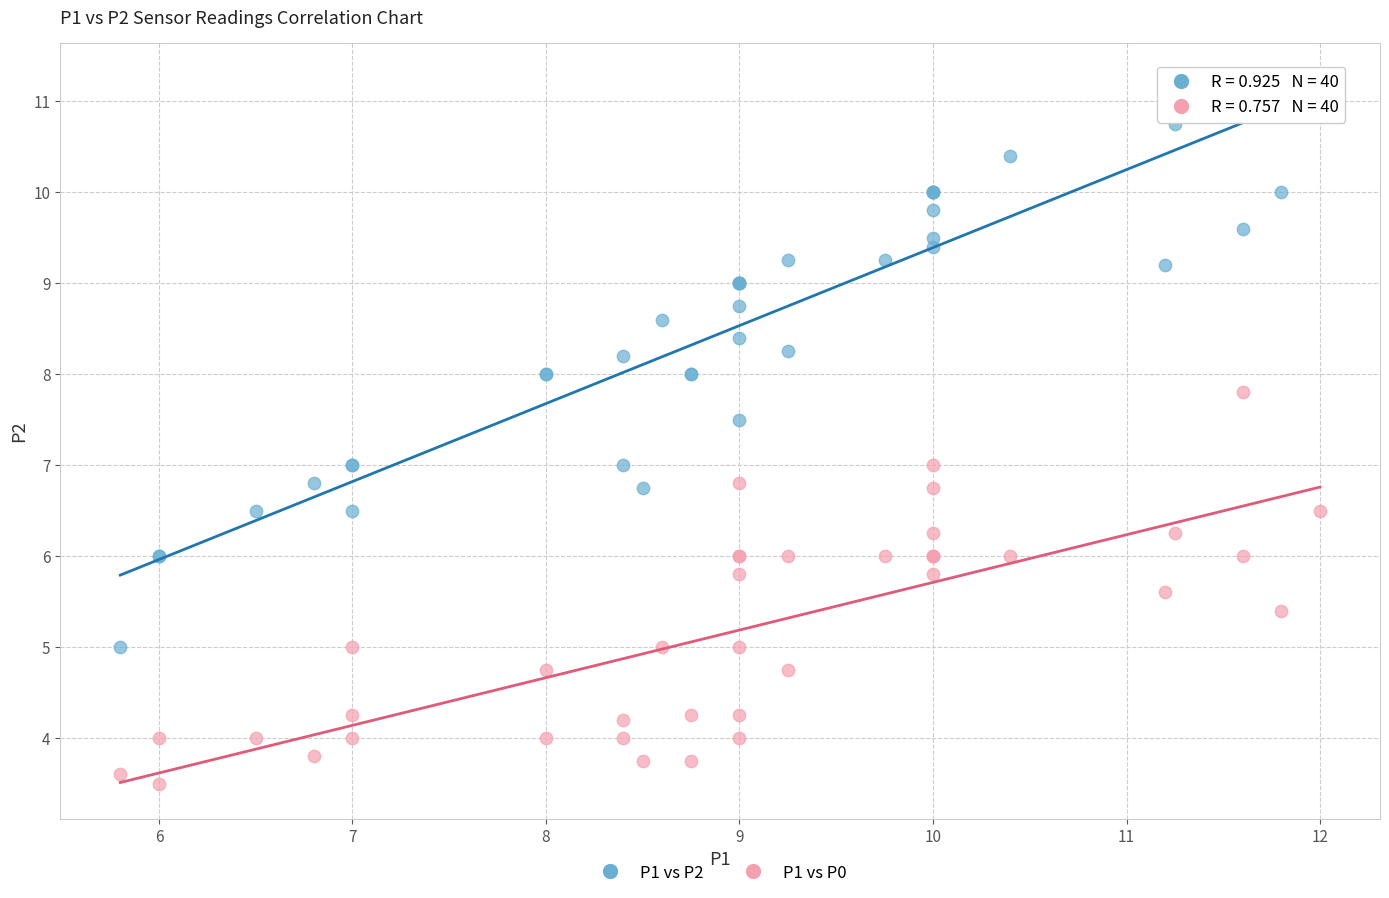

Which series contains the highest Y value?

P1 vs P2